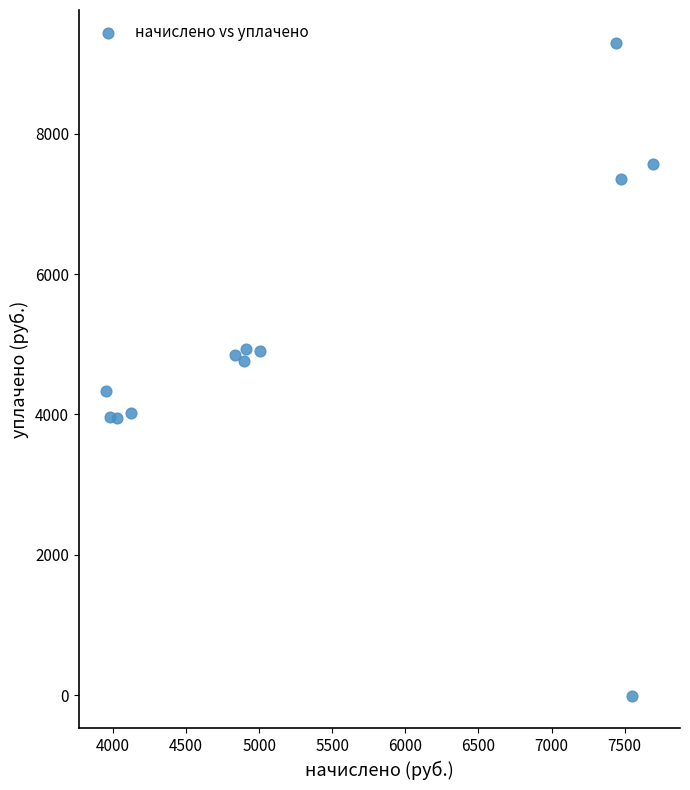

What is the average Y value?

4994.7